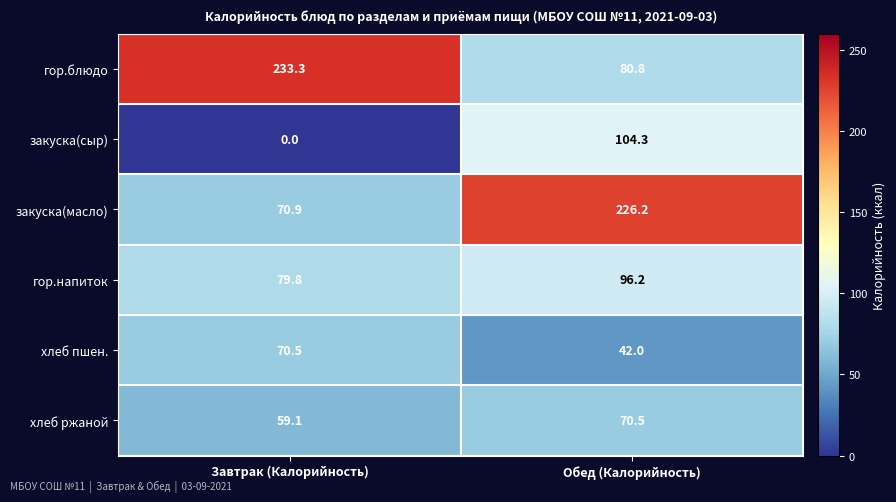

What is the sum of all закуска(масло) values?

297.1